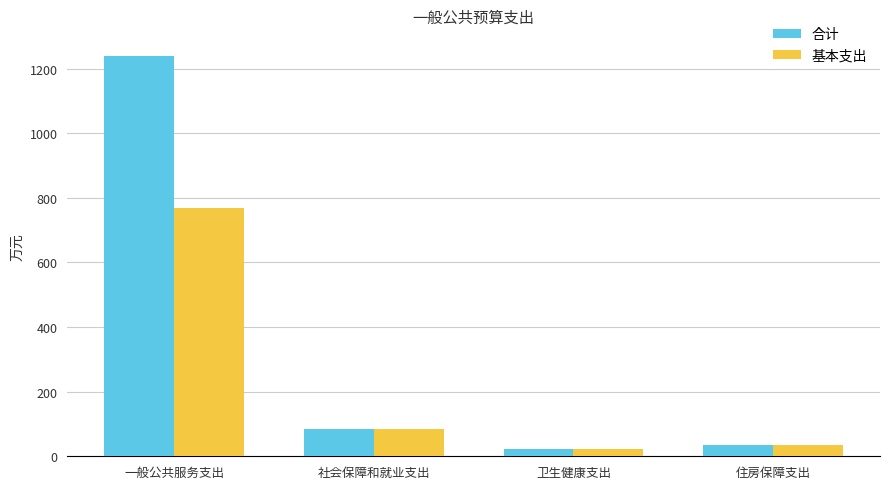

What is the label of the 3rd bar from the left?

卫生健康支出